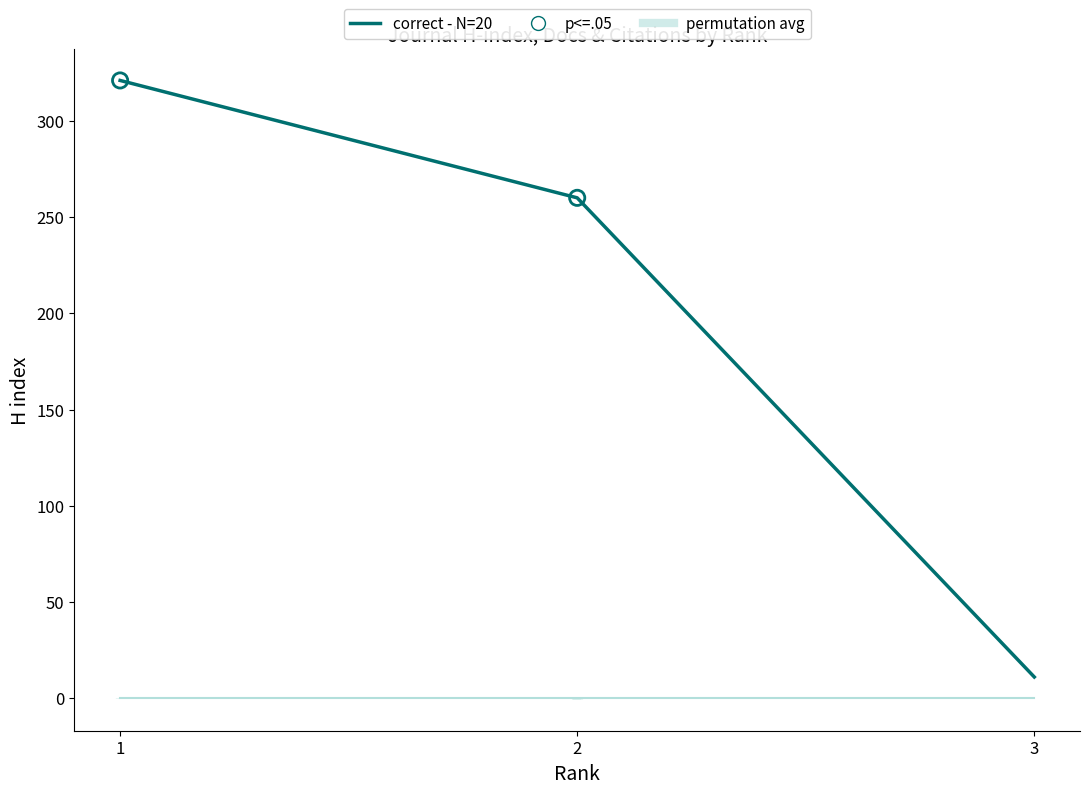

Is the value of correct - N=20 at 3 greater than the value of permutation avg at 2?

Yes